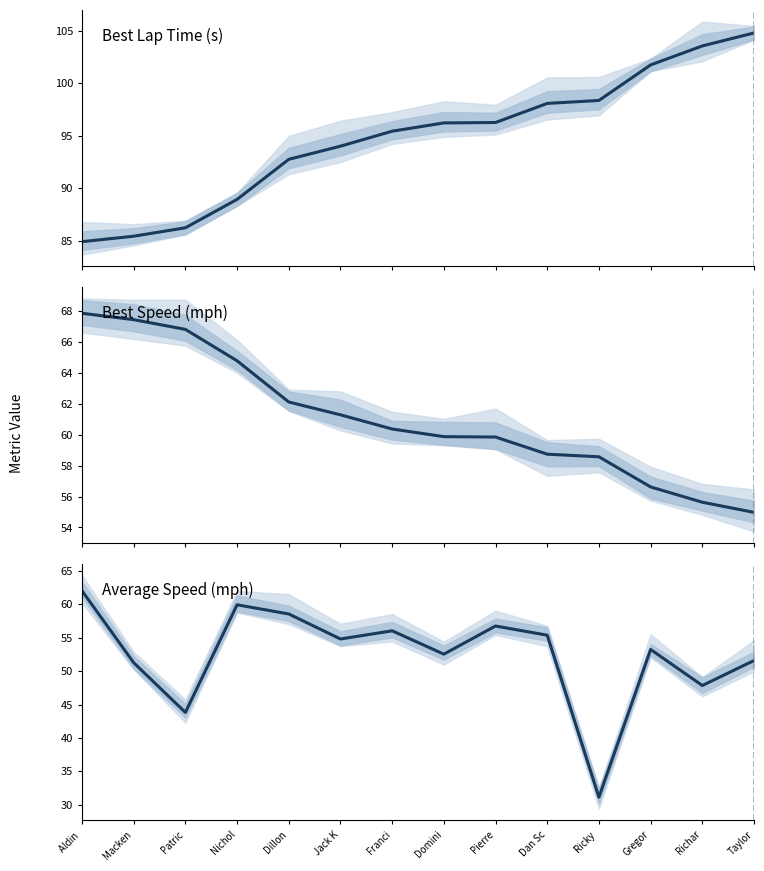

True or false: Best Lap time and Best Speed cross at least once.

False